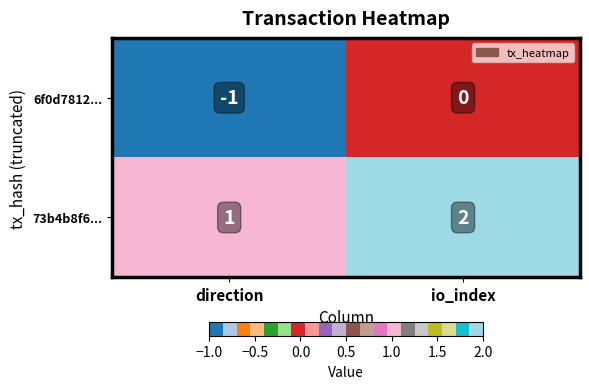

What is the sum of the 73b4b8f6... values at direction and io_index?

3